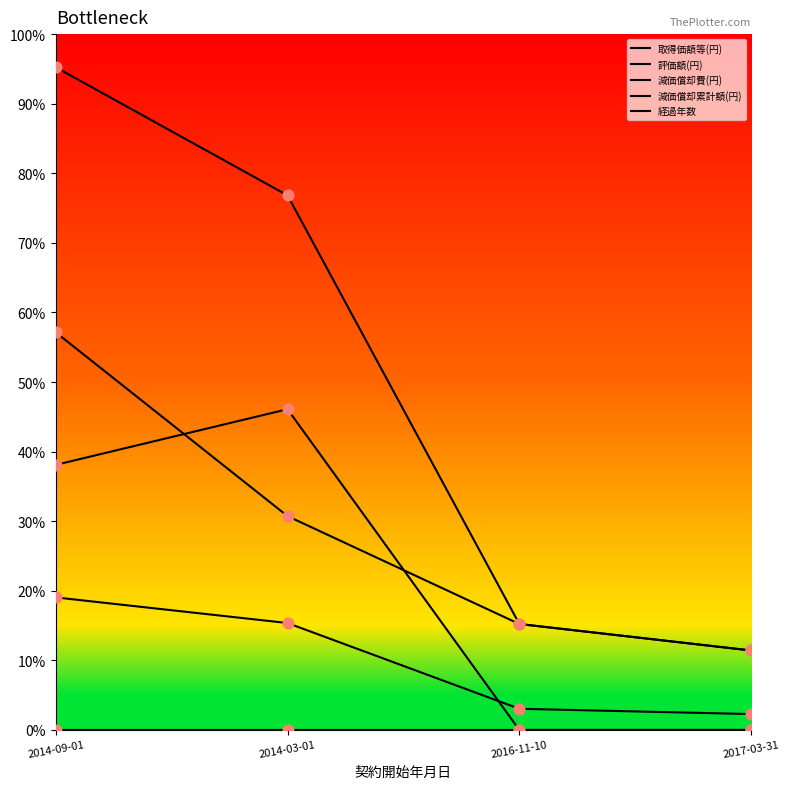

Is this an area chart (filled region under the line)?

No